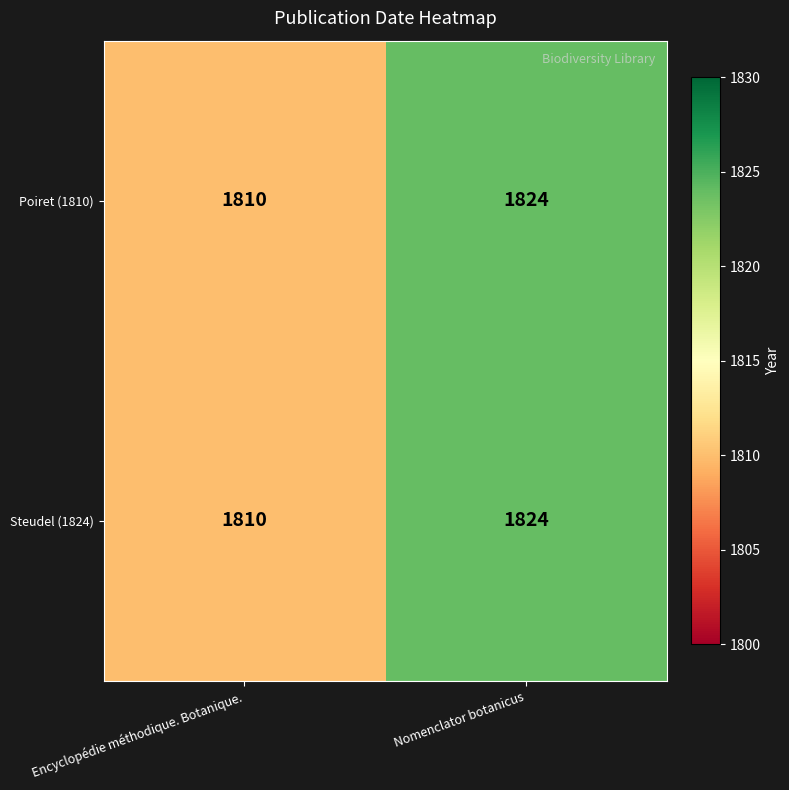

The value of Poiret (1810) at Nomenclator botanicus is 410. True or false?

False